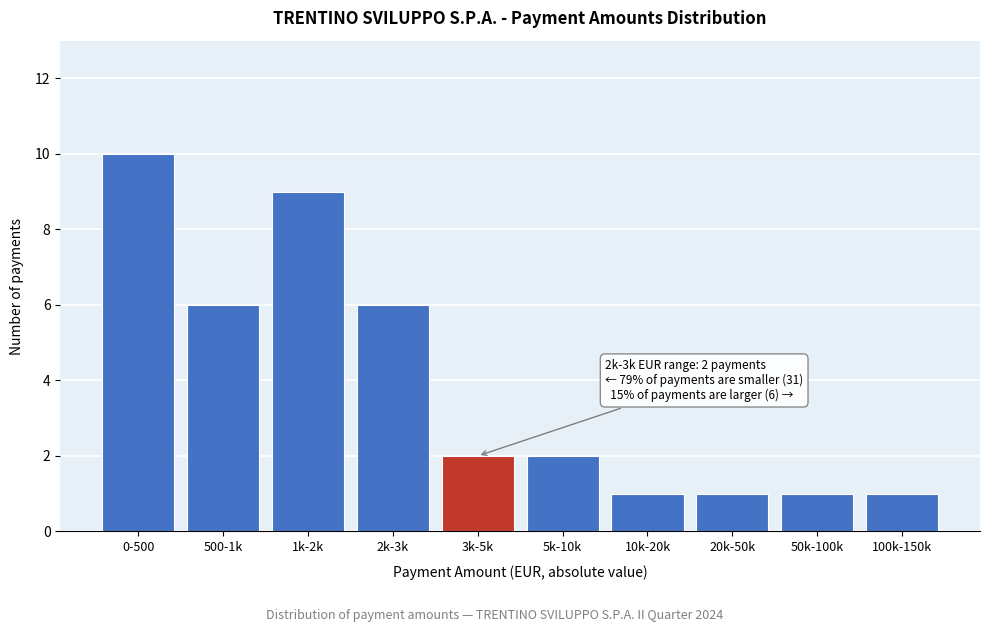

Reading right to left, transcribe all the data shown in this chart.

100k-150k=1	50k-100k=1	20k-50k=1	10k-20k=1	5k-10k=2	3k-5k=2	2k-3k=6	1k-2k=9	500-1k=6	0-500=10